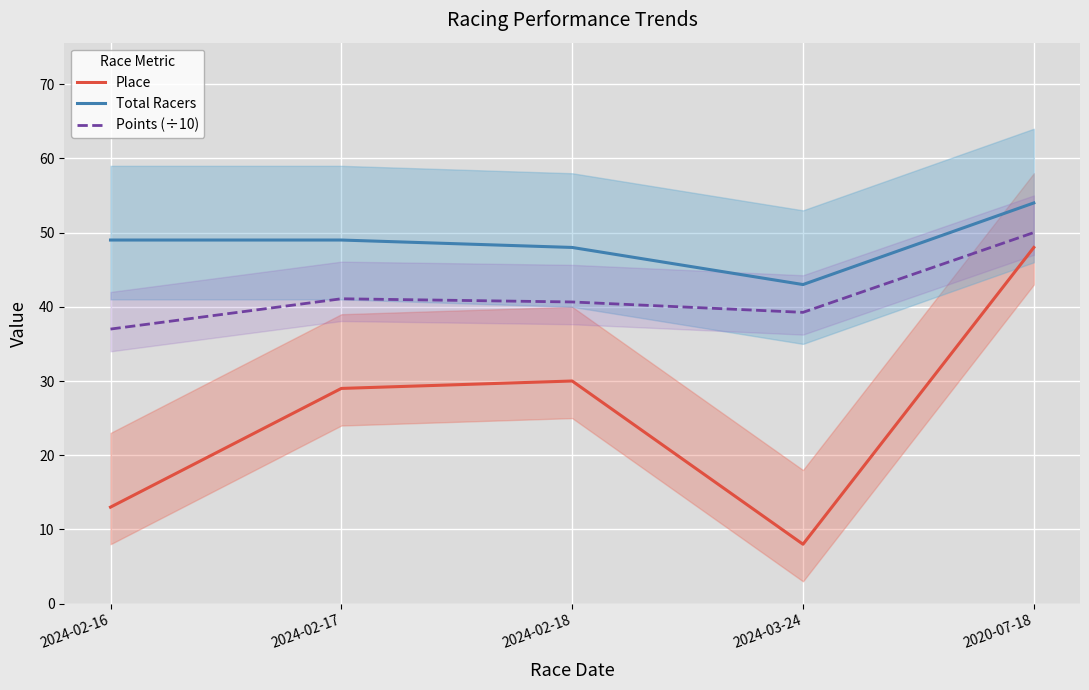

At which label does Place first exceed 29?

2024-02-18